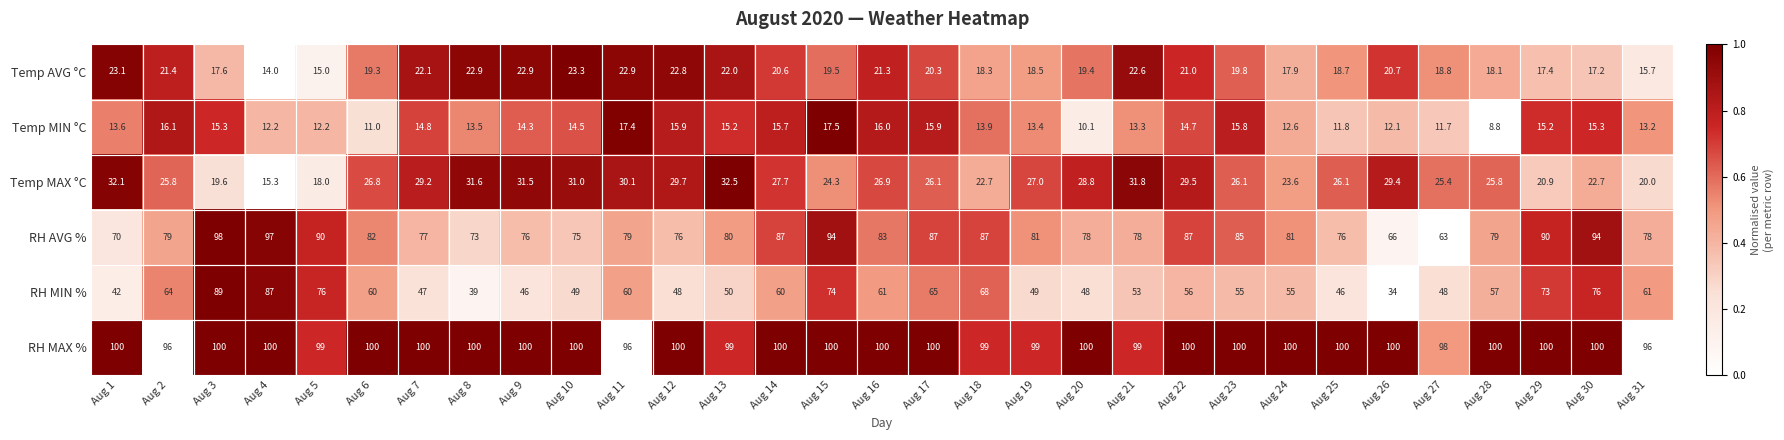

What is the difference between the Temp MIN °C values at Aug 28 and Aug 29?

6.4